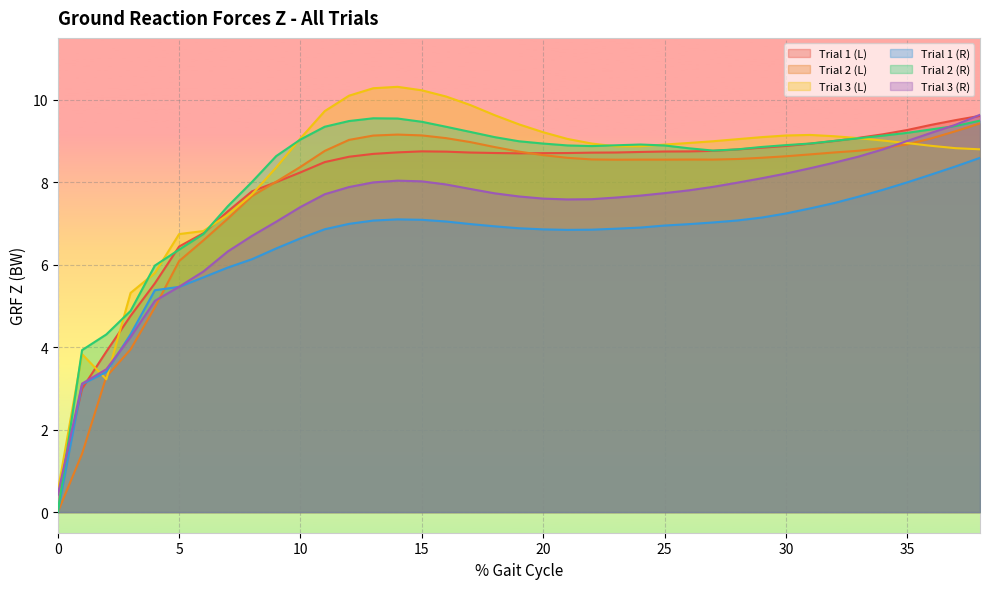

At 6, list the series in order from smallest to largest.

Trial 1 (R), Trial 3 (R), Trial 2 (L), Trial 2 (R), Trial 1 (L), Trial 3 (L)